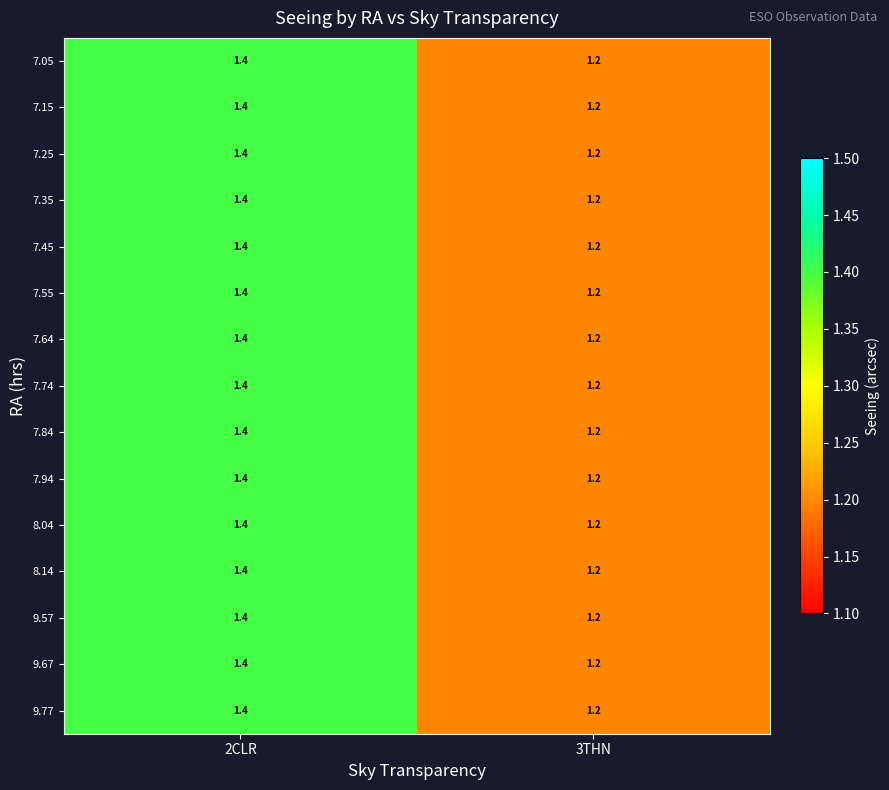

Where is 7.64 nearest to the value 1?

3THN